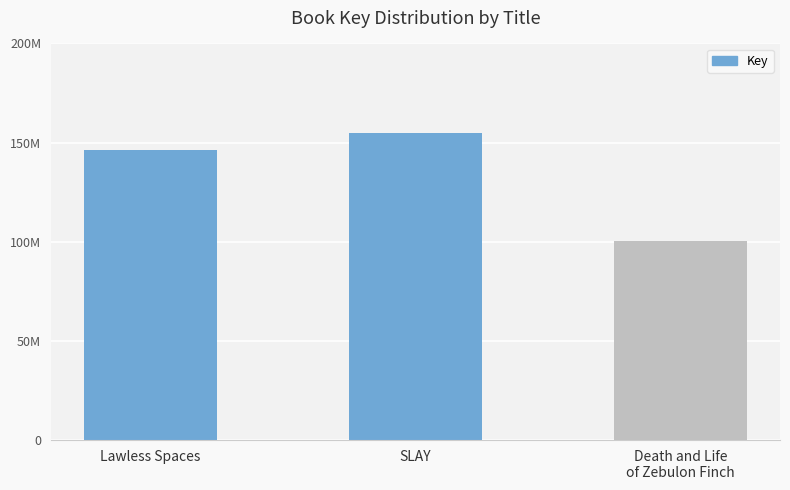

Rank the categories by value from lowest to highest.

Death and Life
of Zebulon Finch, Lawless Spaces, SLAY